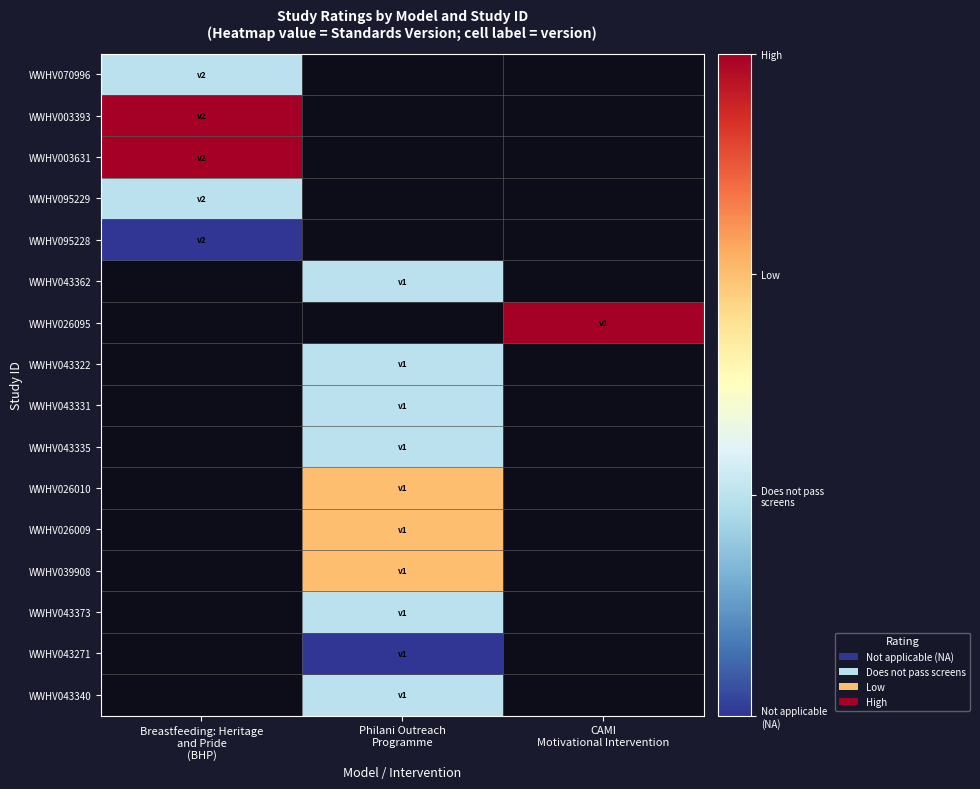

What is the greatest value displayed?

4.0